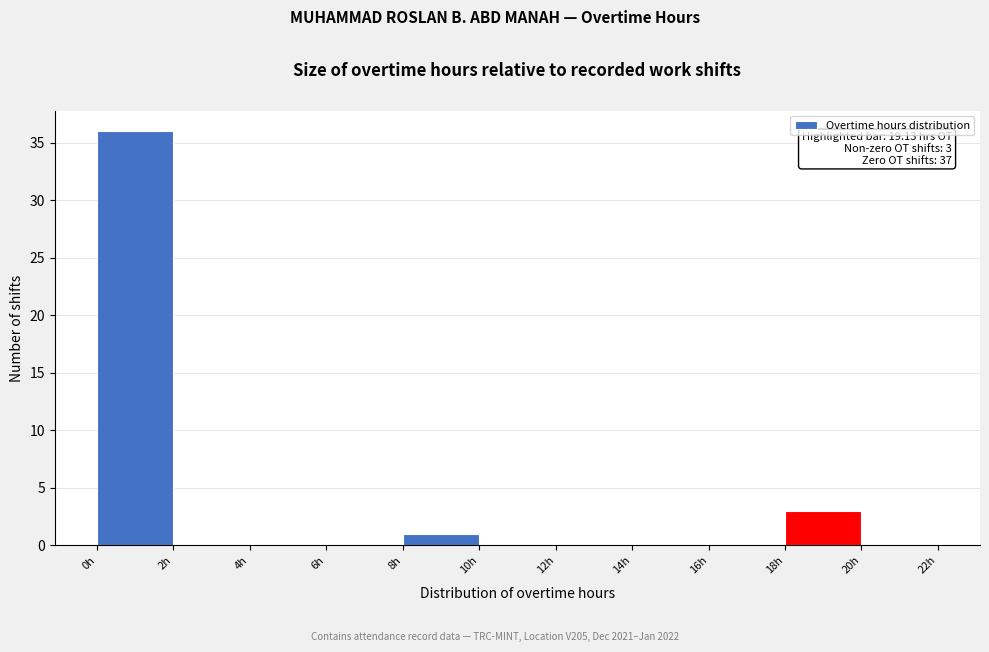

Over which range of the x-axis is the bar tallest?

0 to 2